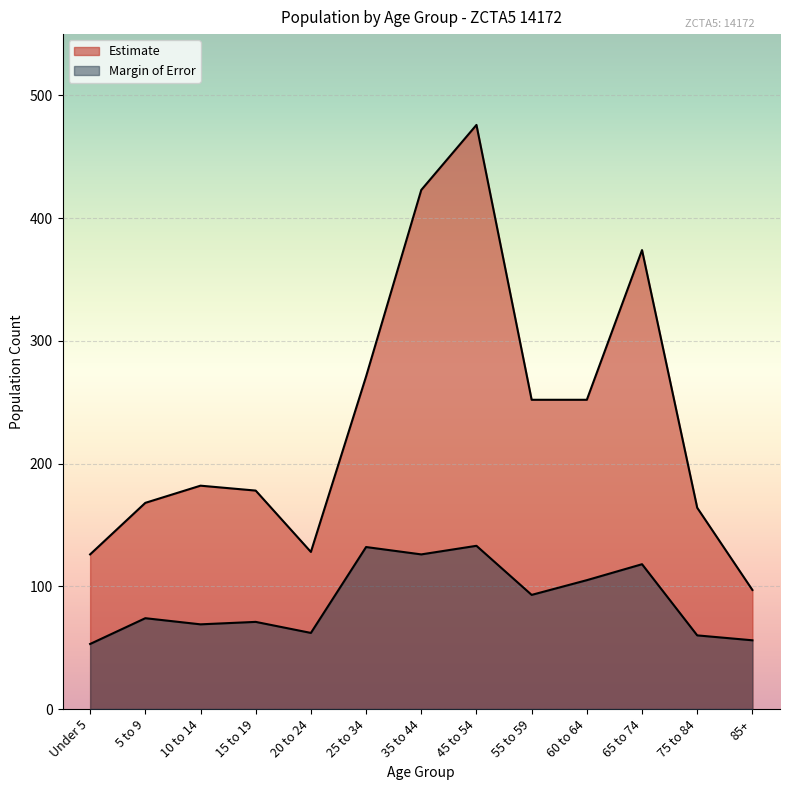

What is the label of the 4th point from the right?

60 to 64